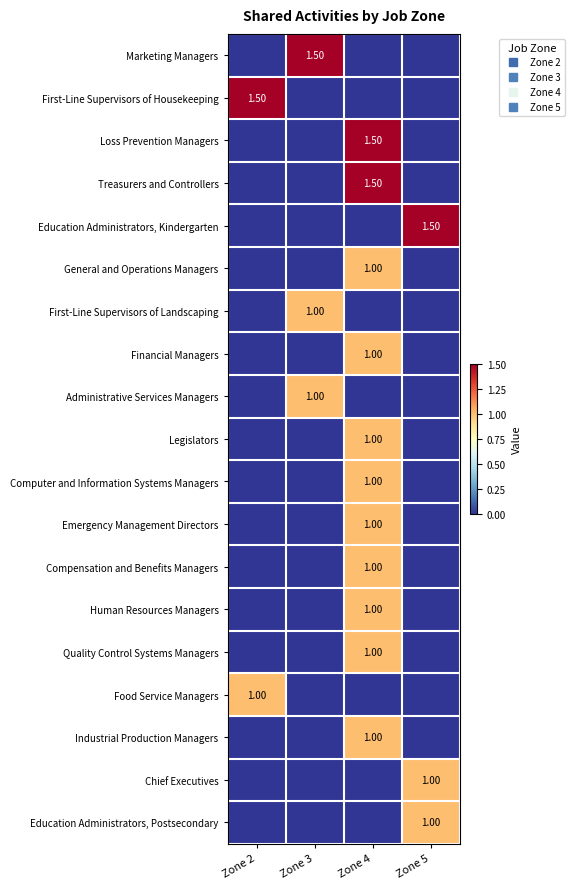

What is the difference between the General and Operations Managers values at Zone 5 and Zone 4?

1.0